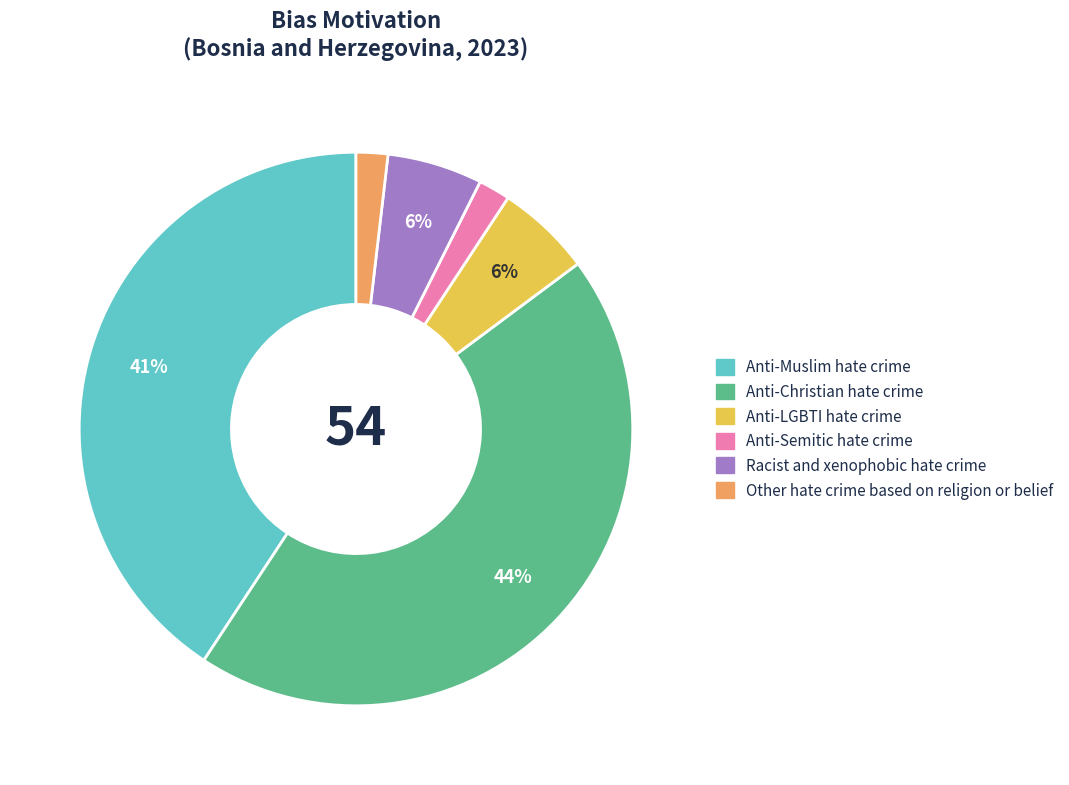

How many slices are in this pie chart?

6